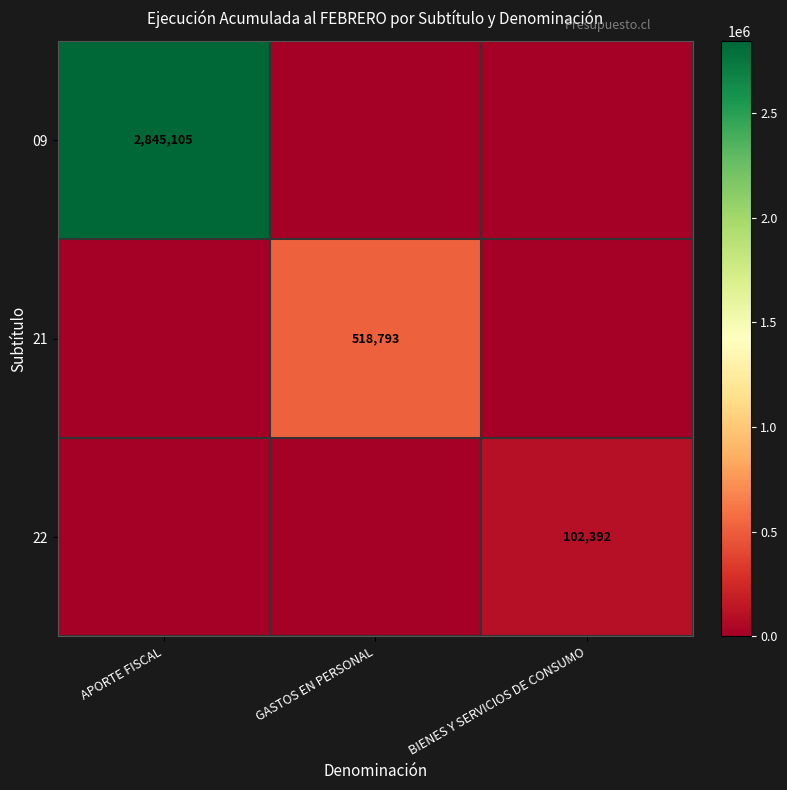

True or false: 22 has a value of 66554 at BIENES Y SERVICIOS DE CONSUMO.

False